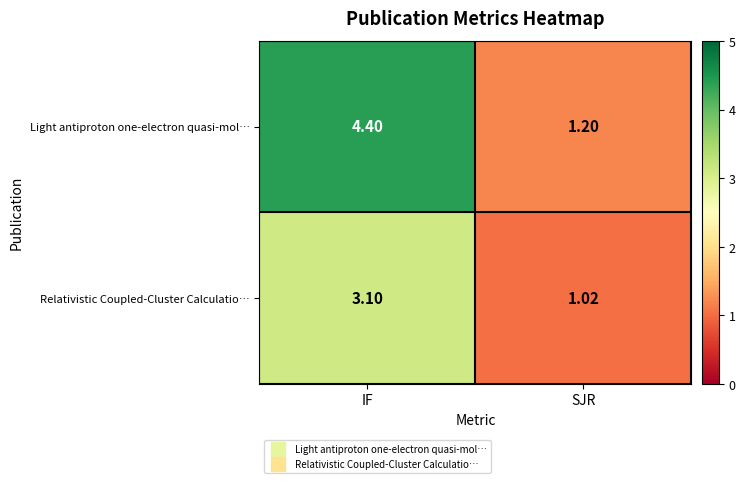

List the series in order of their peak value, lowest first.

Relativistic Coupled‑Cluster Calculatio…, Light antiproton one-electron quasi-mol…